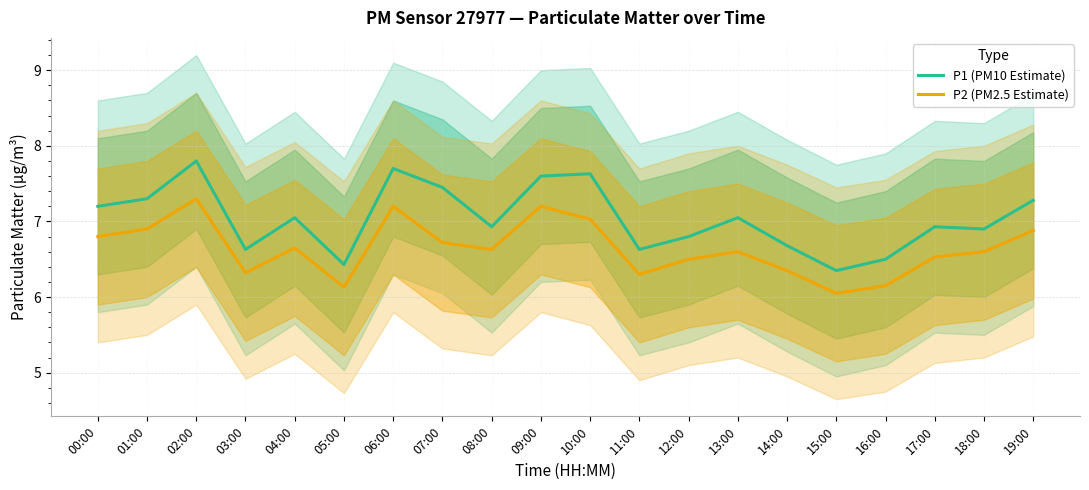

Which category has the highest value across all series?

02:00